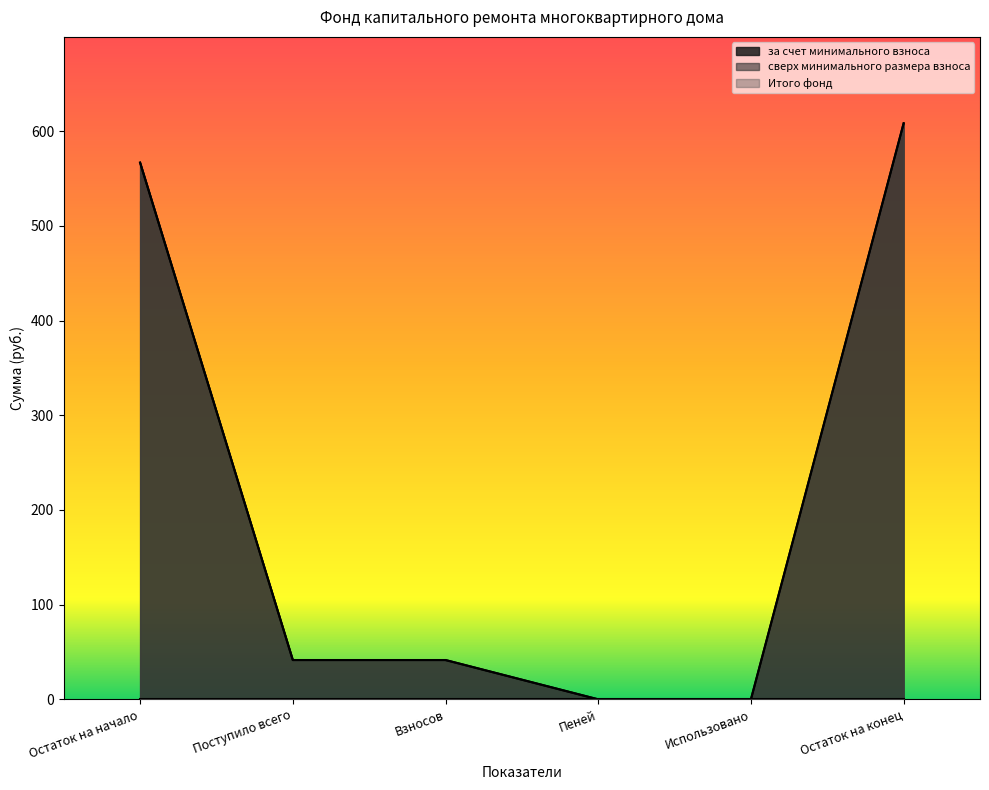

How many values in the Итого фонд series are below 41?

2